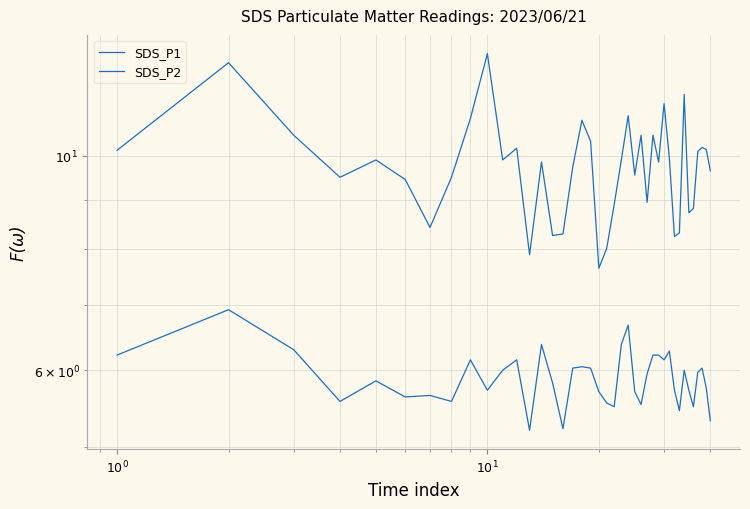

How many lines are shown in the chart?

2